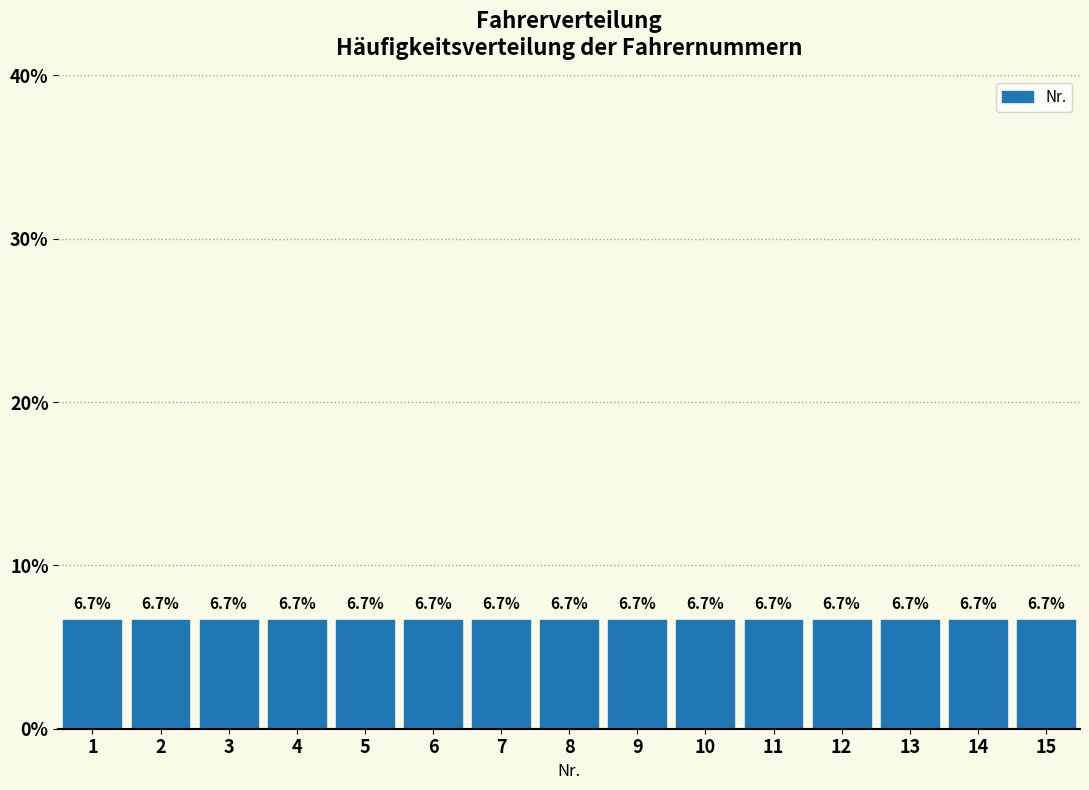

Reading left to right, transcribe this chart: for each bar, give the range it covers on the x-axis and its height.

0.5 to 1.5: 6.7
1.5 to 2.5: 6.7
2.5 to 3.5: 6.7
3.5 to 4.5: 6.7
4.5 to 5.5: 6.7
5.5 to 6.5: 6.7
6.5 to 7.5: 6.7
7.5 to 8.5: 6.7
8.5 to 9.5: 6.7
9.5 to 10.5: 6.7
10.5 to 11.5: 6.7
11.5 to 12.5: 6.7
12.5 to 13.5: 6.7
13.5 to 14.5: 6.7
14.5 to 15.5: 6.7